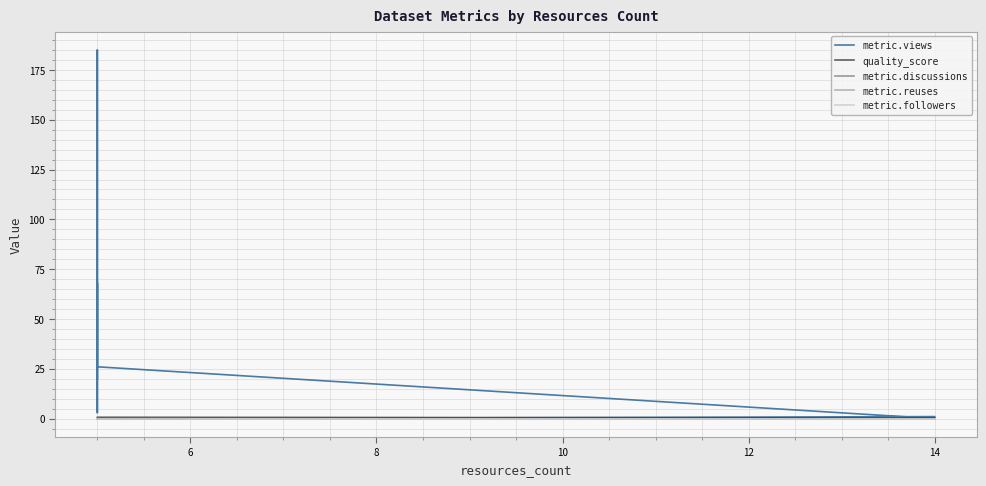

Is it true that metric.followers equals 0.0 at 8?

True